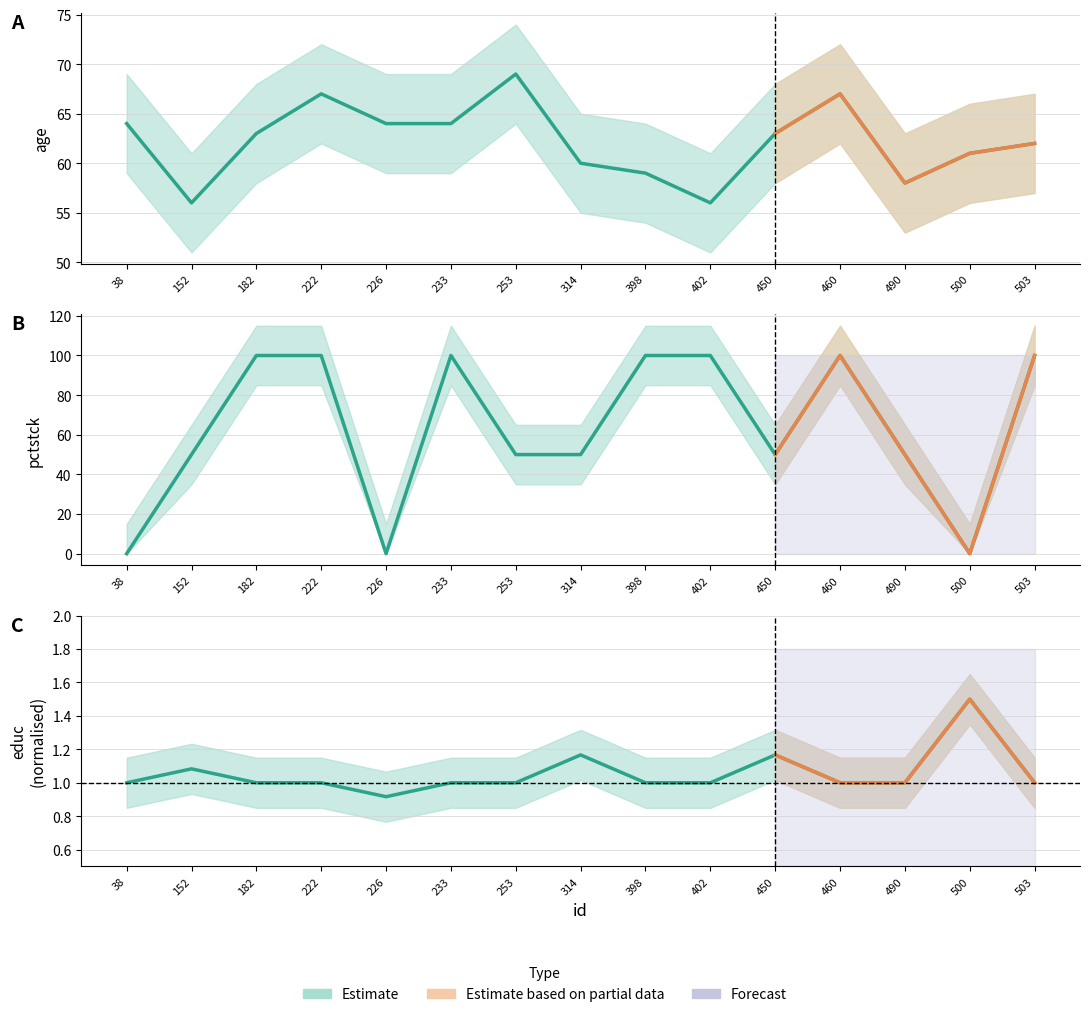

At which label is pctstck closest to 50?

152